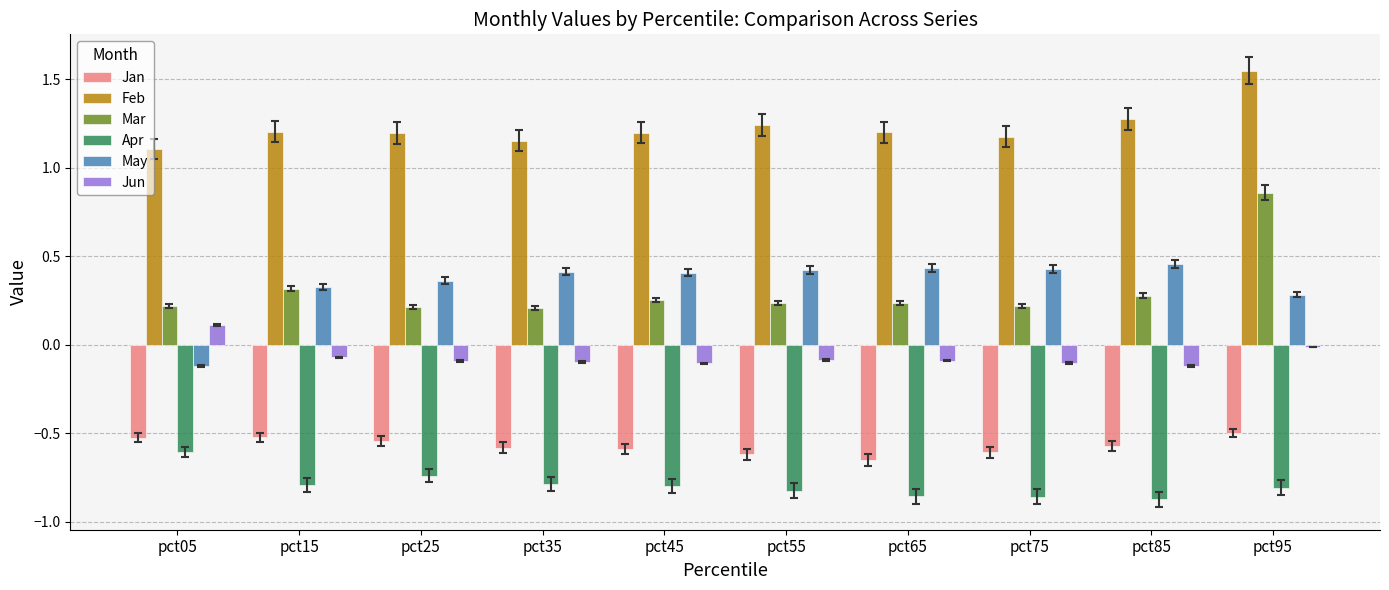

What is the difference between the Jun values at pct15 and pct95?

0.1